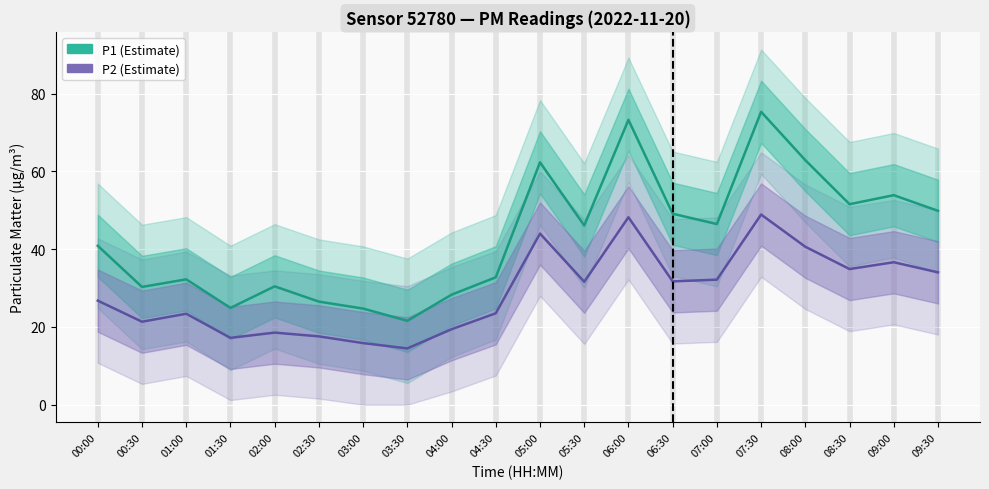

What position from the right is 06:30?

7